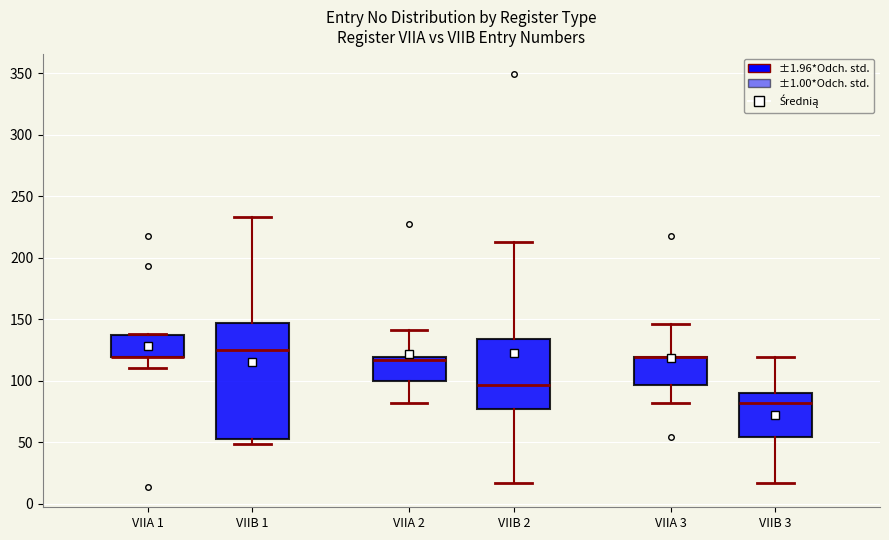

Where is the lower edge of the box for VIIB 3 on the y-axis? The values are not printed on the chart, so give them approximately, as read against the axis.

55